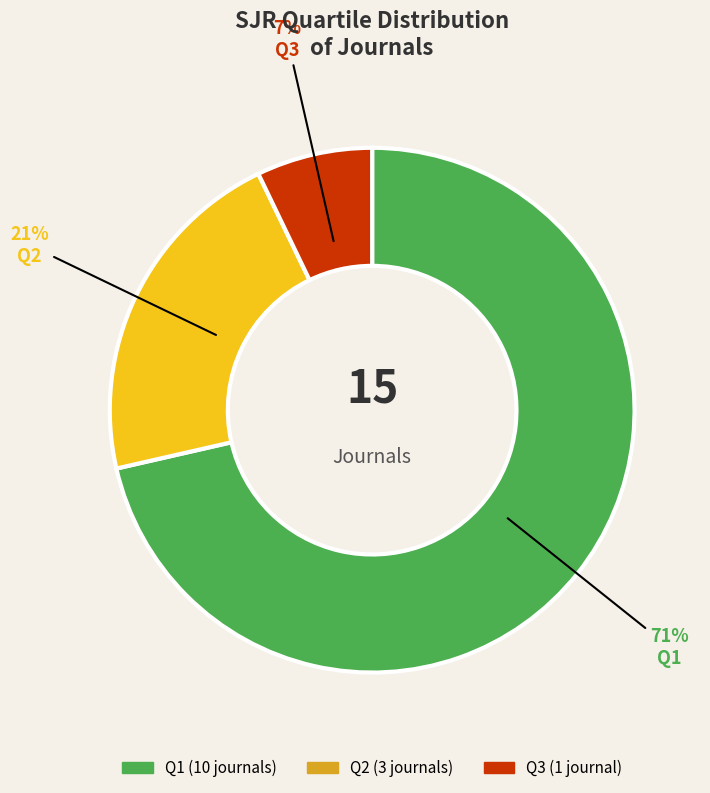

Is there a majority slice in this chart?

Yes